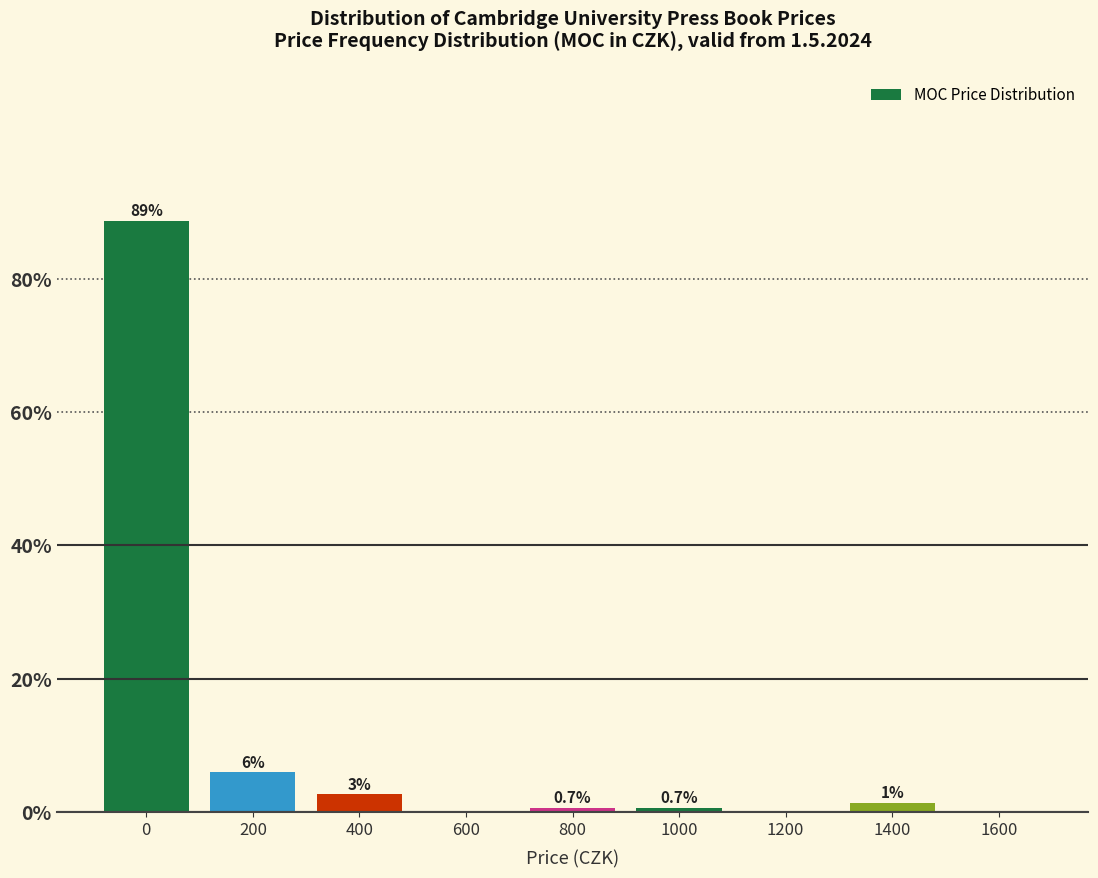

Which has a higher value, 1000 or 600?

1000